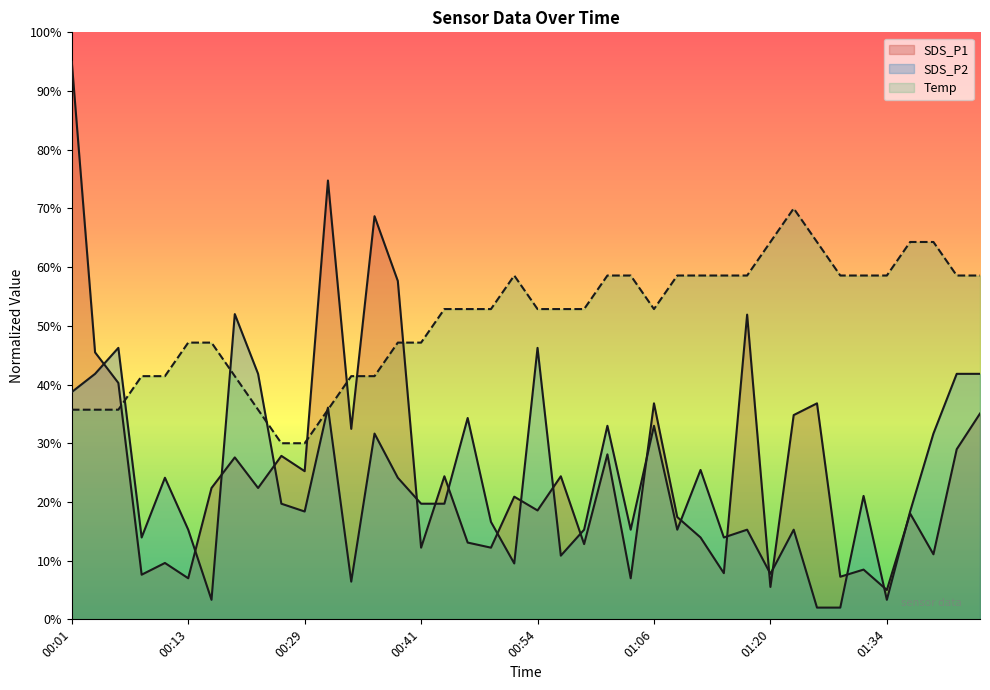

What is the difference between the highest and lowest values at 00:18?

0.2